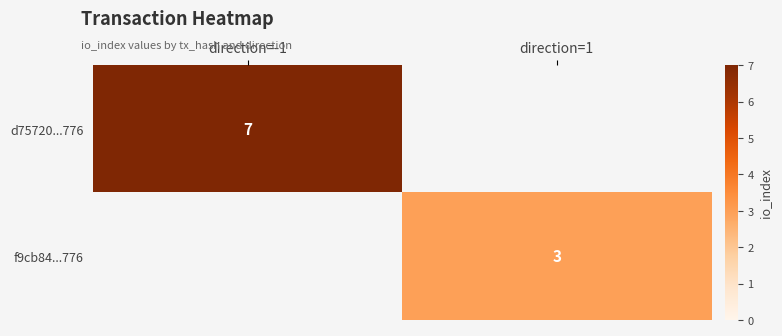

True or false: f9cb84...776 has a value of 5 at direction=1.

False